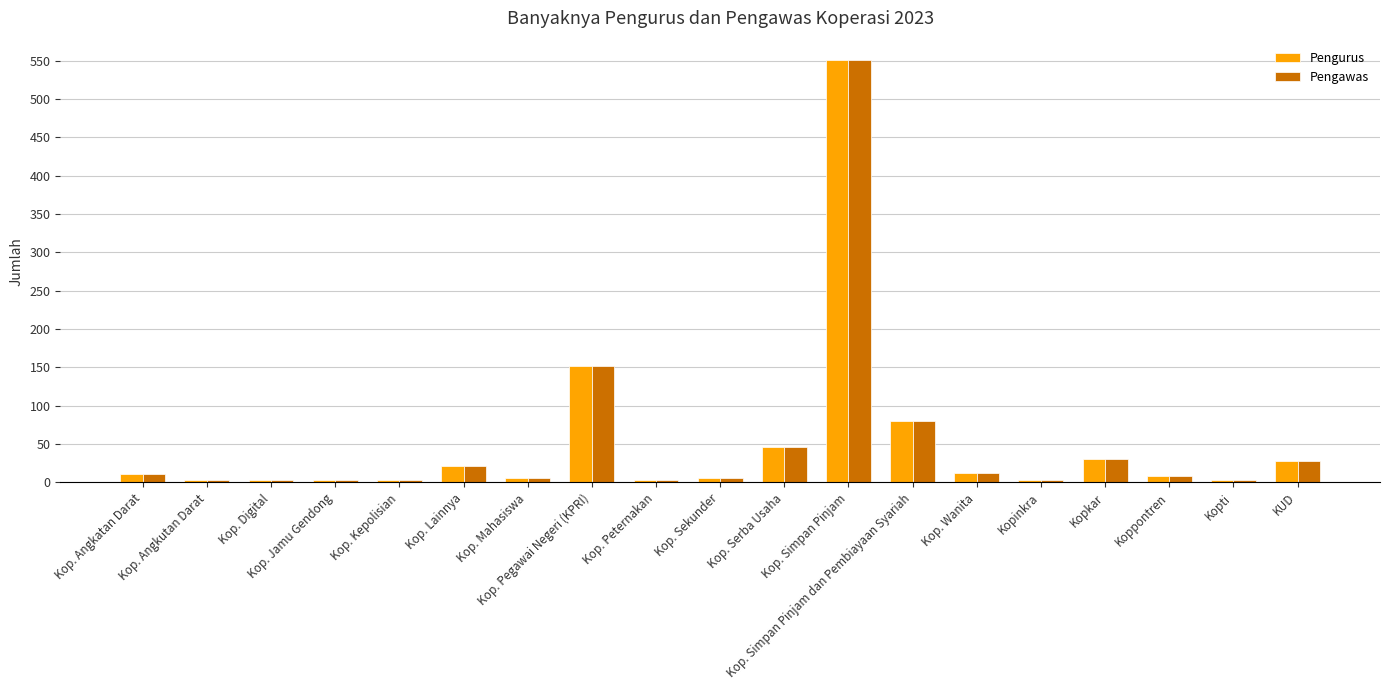

What is the greatest value displayed?

551